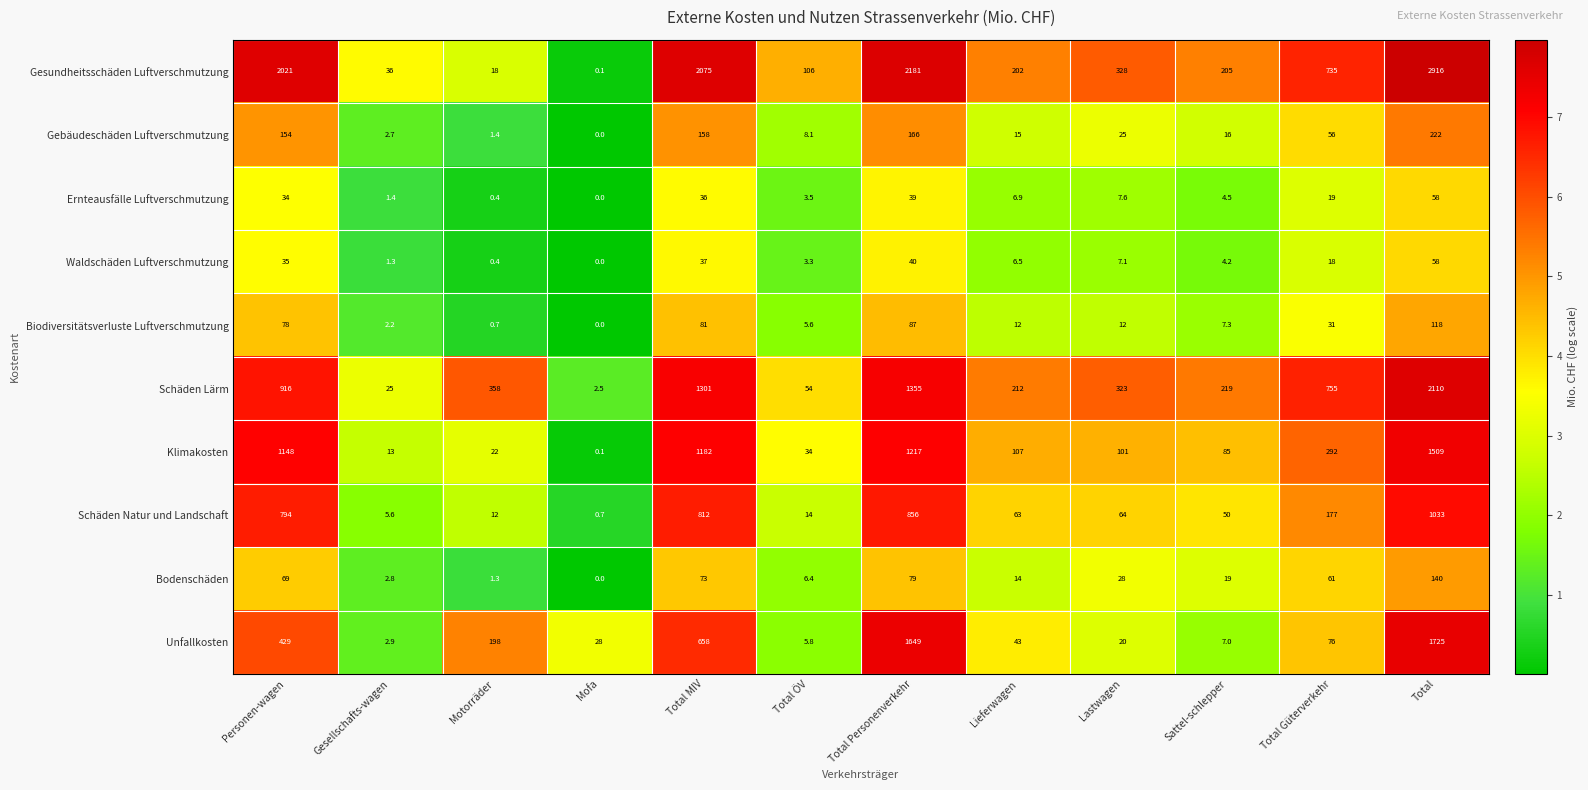

Which series has the largest total across all categories?

Gesundheitsschäden Luftverschmutzung